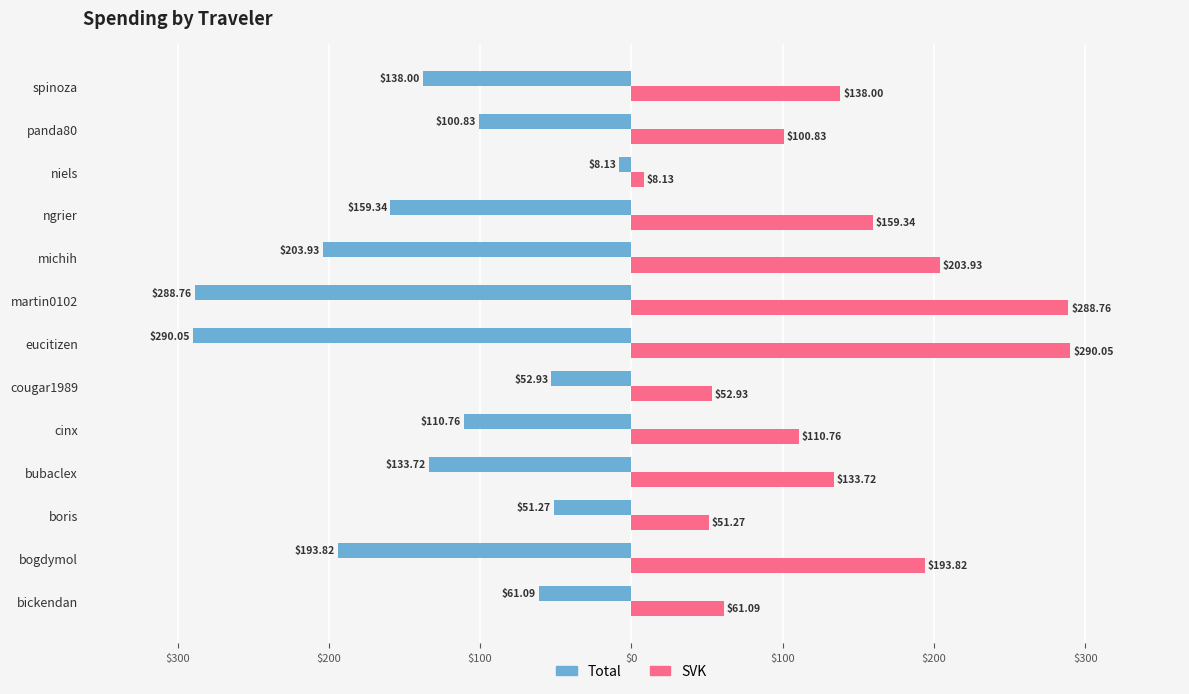

What are all the series names shown in the legend?

Total, SVK